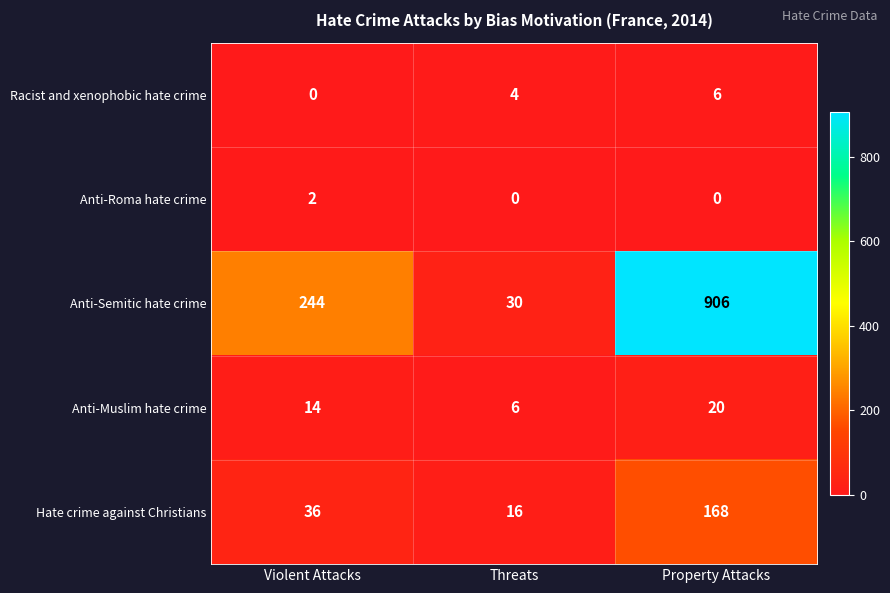

Is it true that Anti-Semitic hate crime equals 1565 at Property Attacks?

False